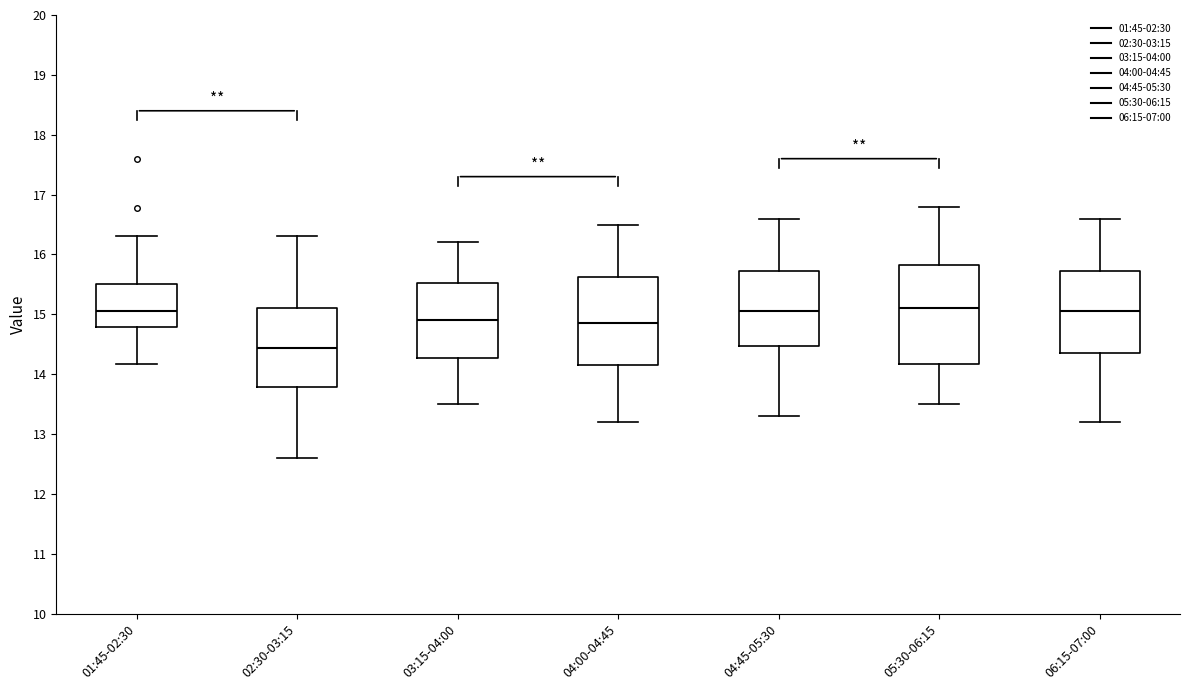

Where is the lower edge of the box for 06:15-07:00 on the y-axis? The values are not printed on the chart, so give them approximately, as read against the axis.

14.4